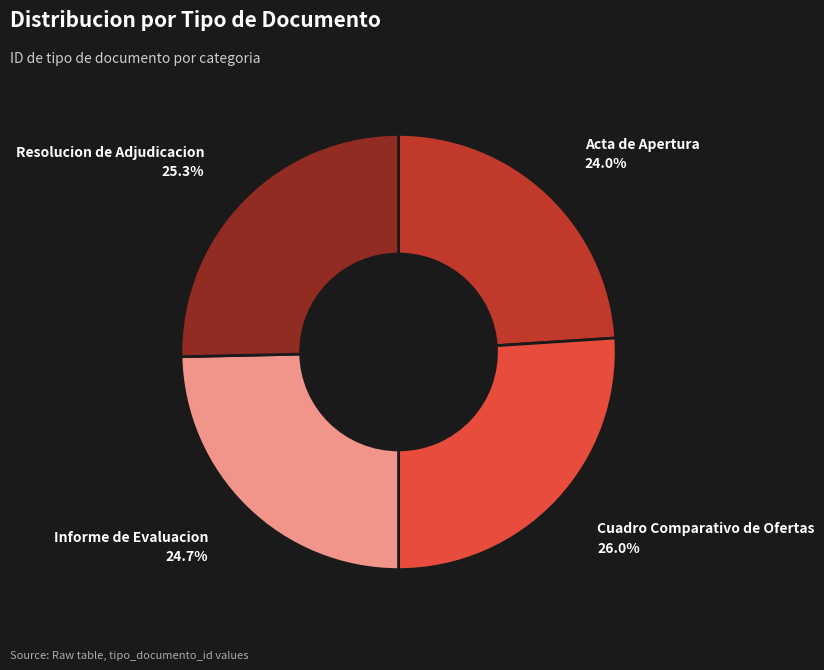

Which category has the smallest portion of the pie?

Acta de Apertura